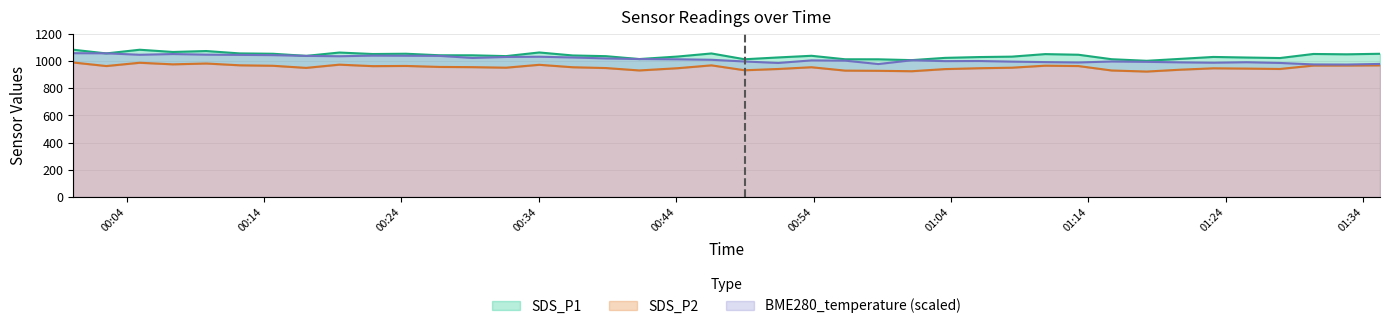

At which label does BME280_temperature reach its minimum?

2021/09/15 01:32:49